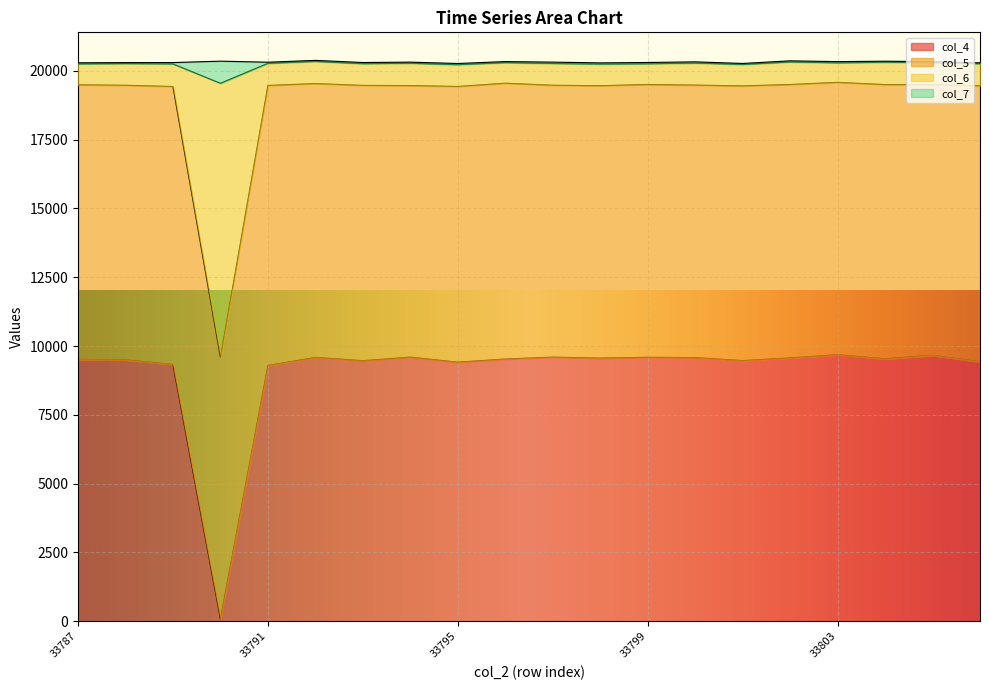

True or false: col_4 has a value of 13145 at 33803.

False